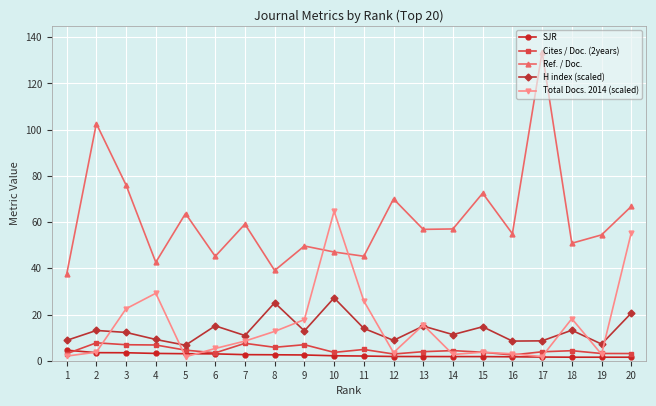

Is this an area chart (filled region under the line)?

No